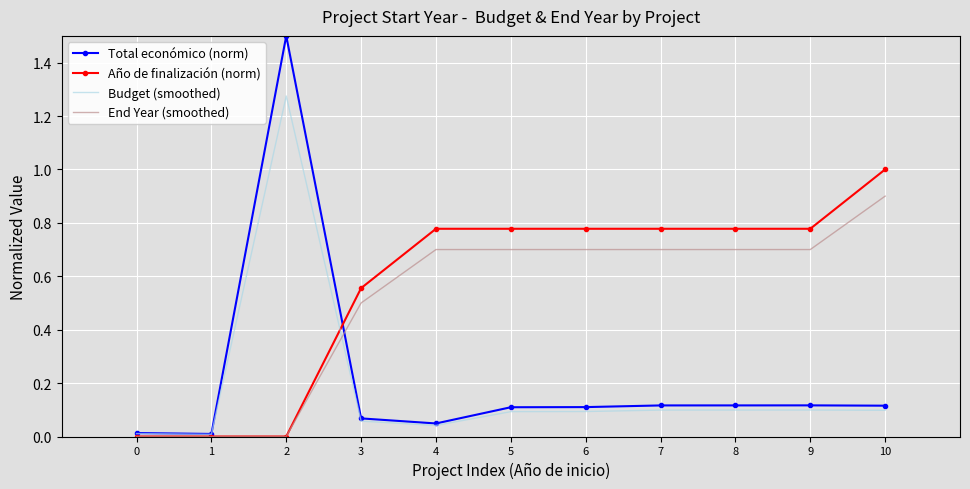

Which series changed the most between 2 and 4?

Total económico (norm)